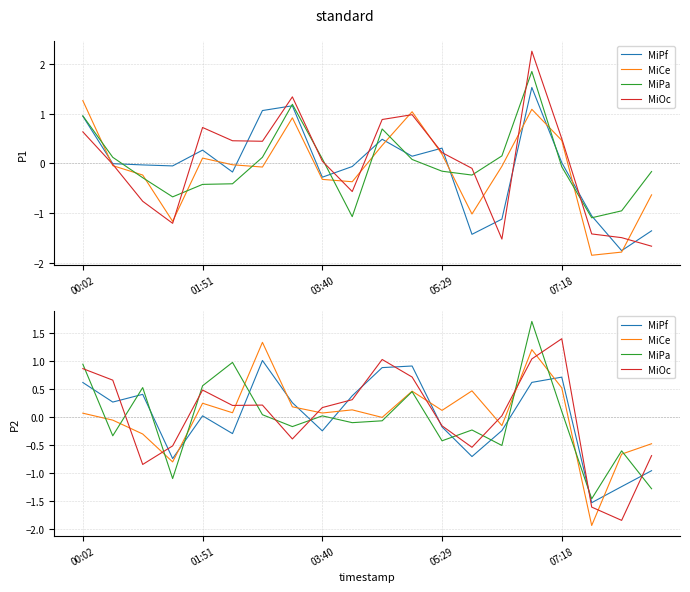

True or false: MiPa has a value of 0.1 at 6.

False